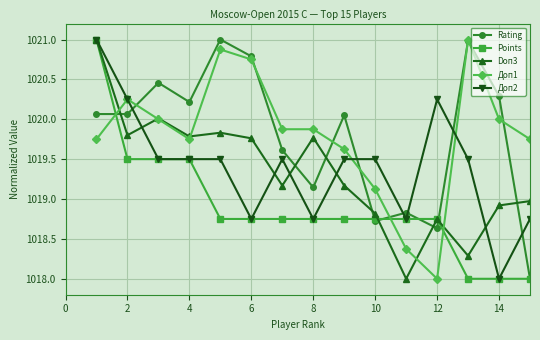

At how many categories does at least one series exceed 1018?

15